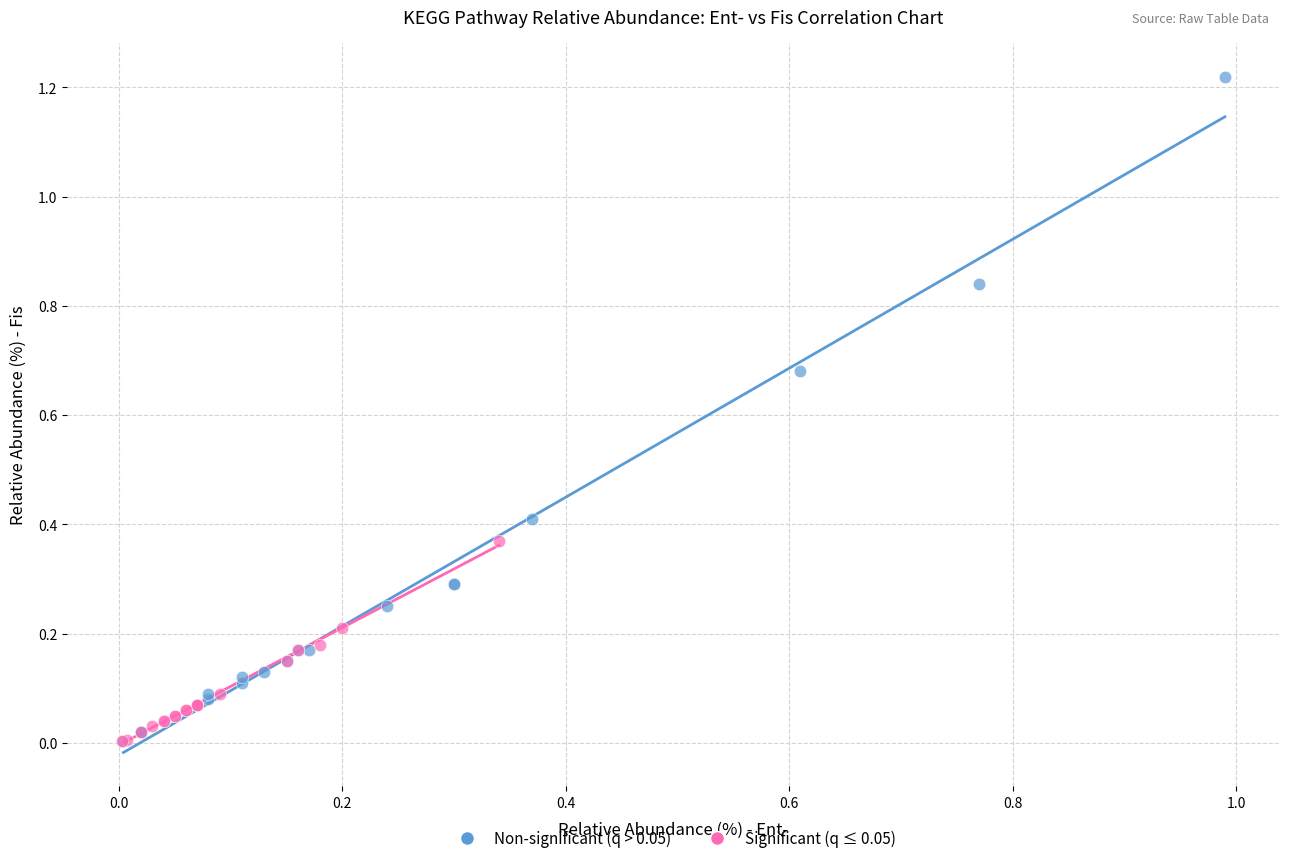

Which series contains the highest Y value?

Non-significant (q > 0.05)